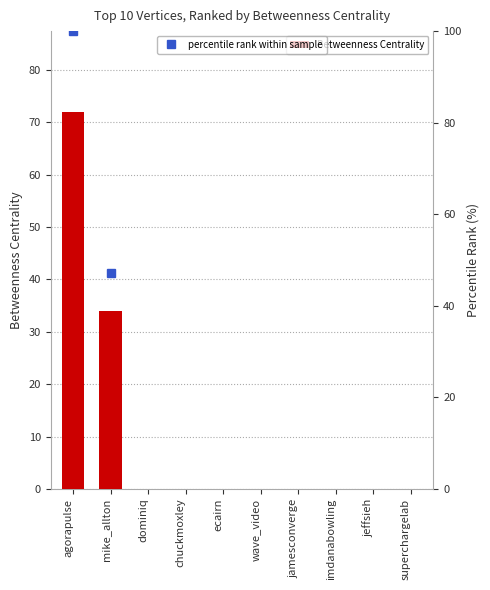

Which has a higher value, wave_video or jeffsieh?

wave_video